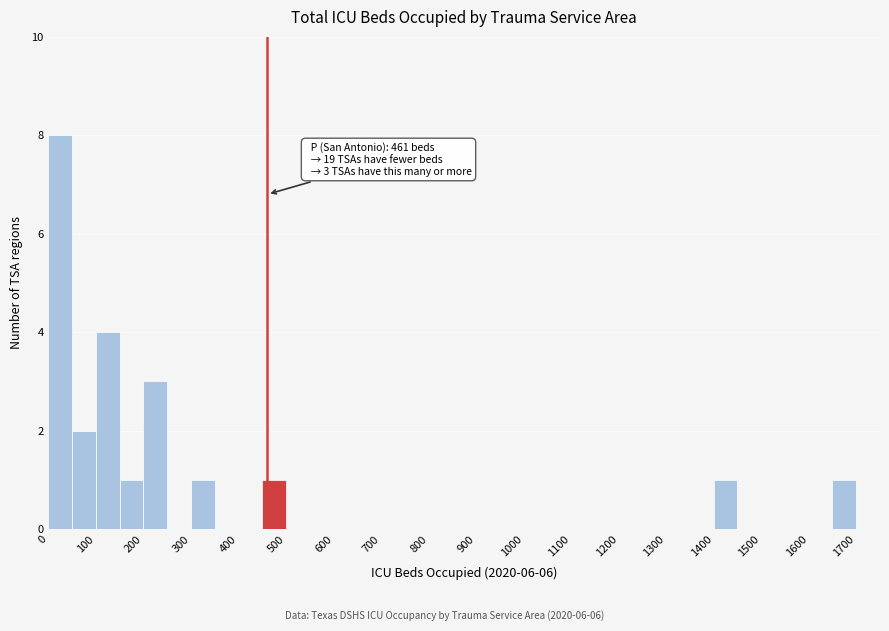

Which range on the x-axis has the tallest bar?

0 to 50